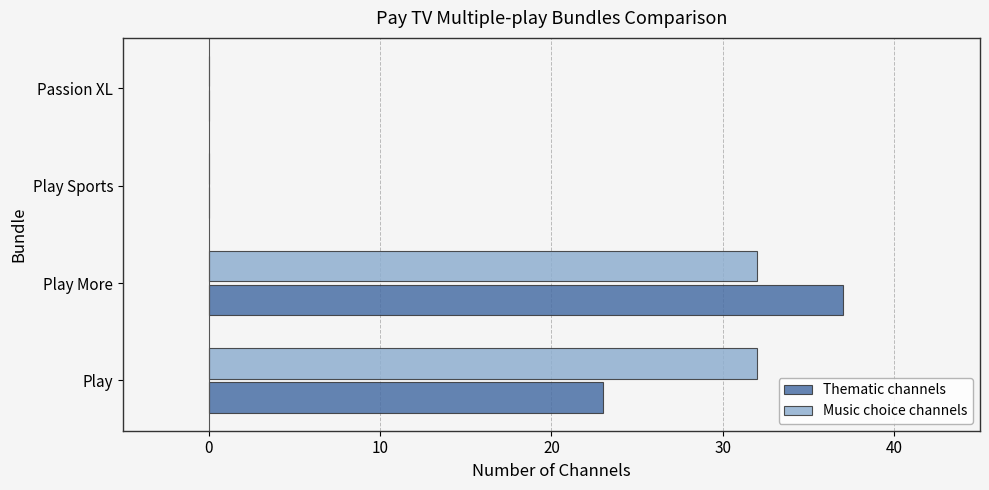

What is the sum of the Thematic channels values at Play More and Passion XL?

37